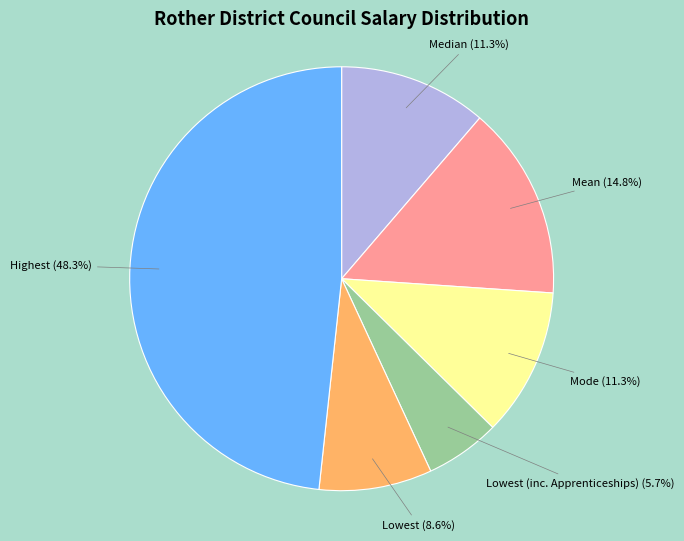

The Lowest (inc. Apprenticeships) slice represents 6% of the pie. True or false?

True